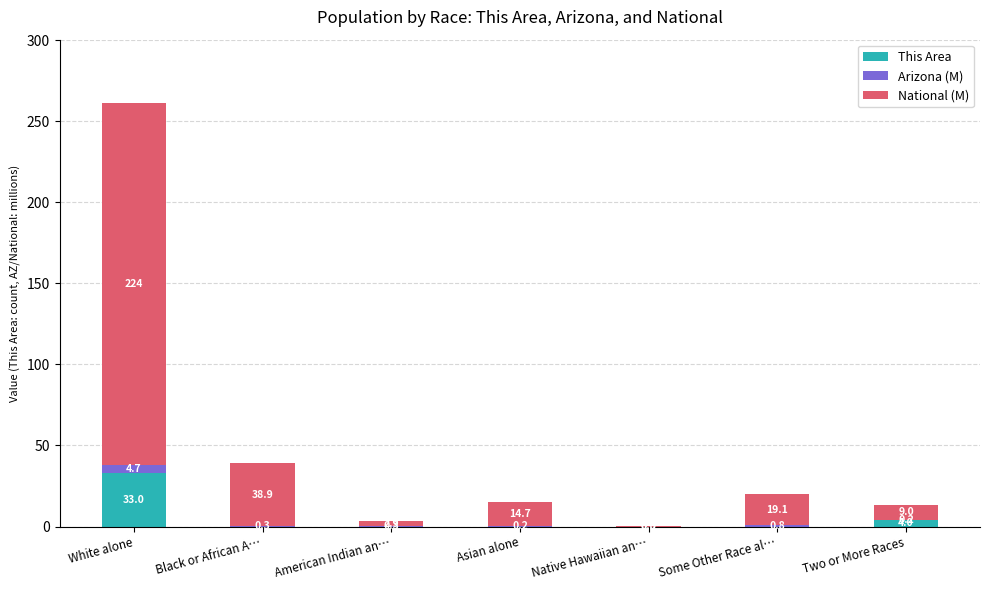

What is the total value across all series at Asian alone?

14.9